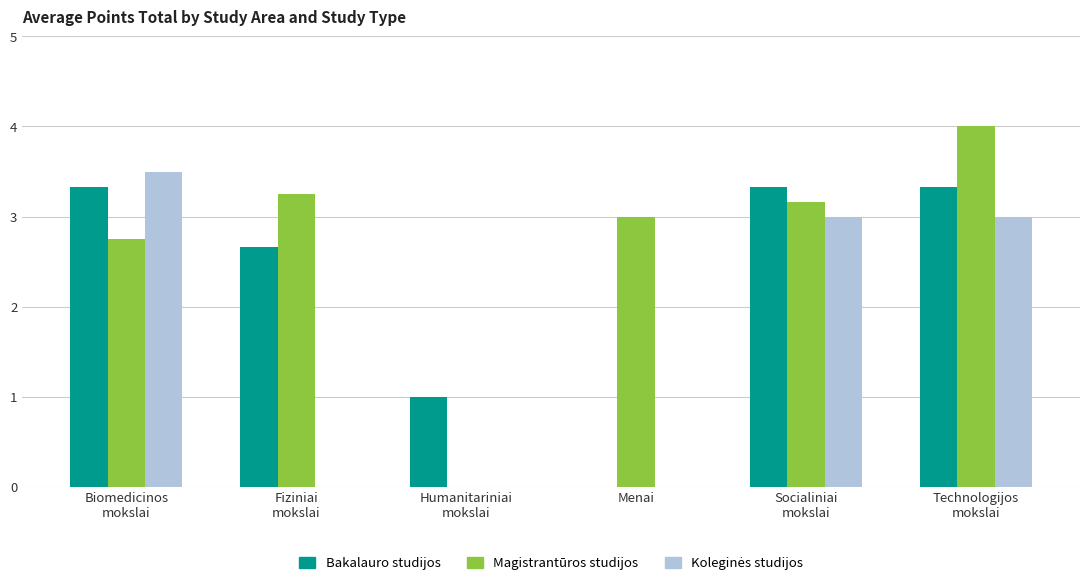

What is the maximum value shown in the chart?

4.0